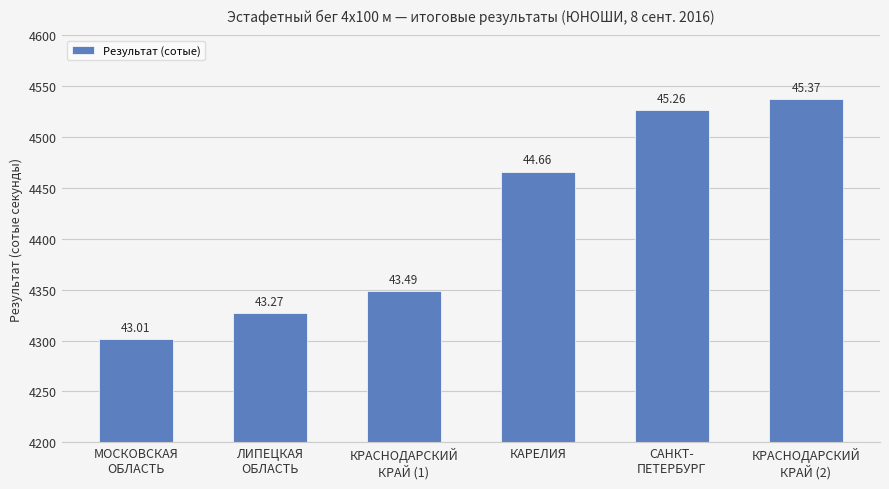

How many bars are there in total?

6